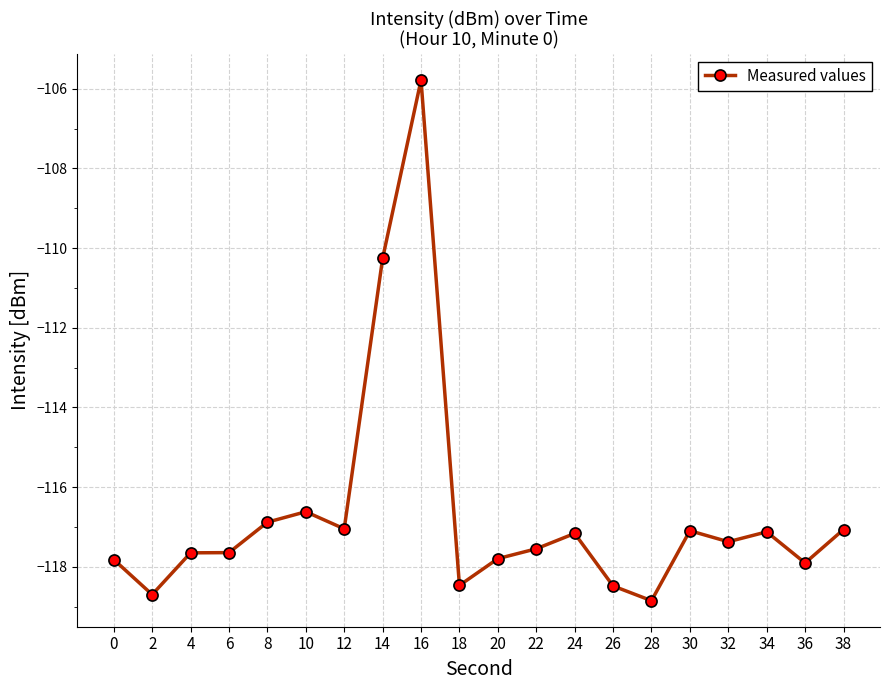

The chart shows a value of -117.1 at 30. True or false?

True